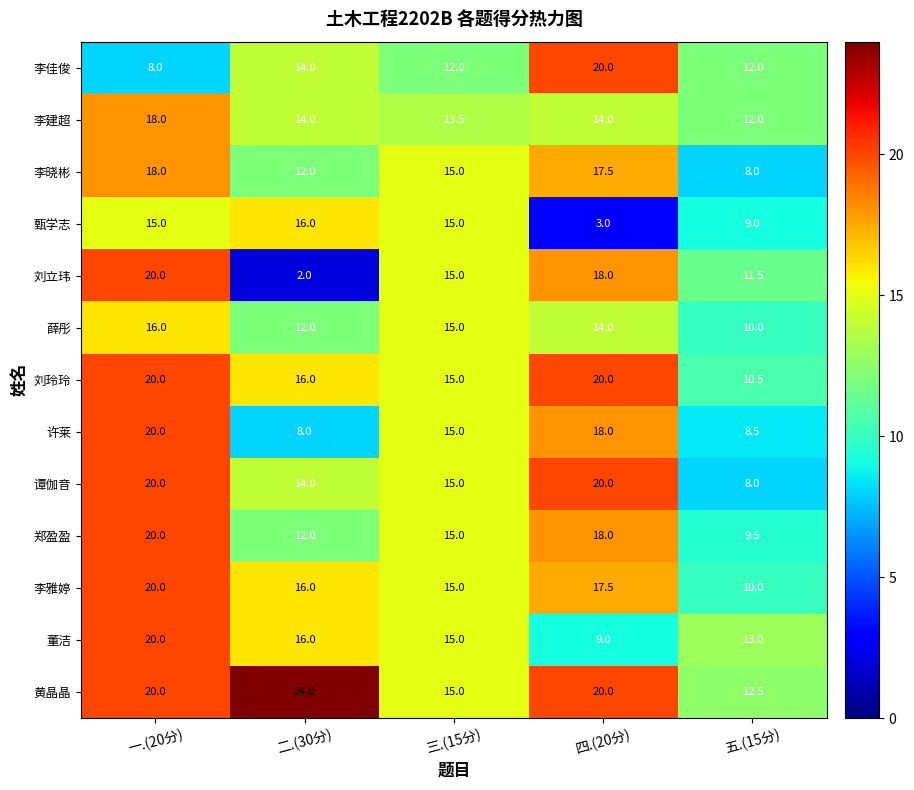

What is the smallest value displayed?

2.0